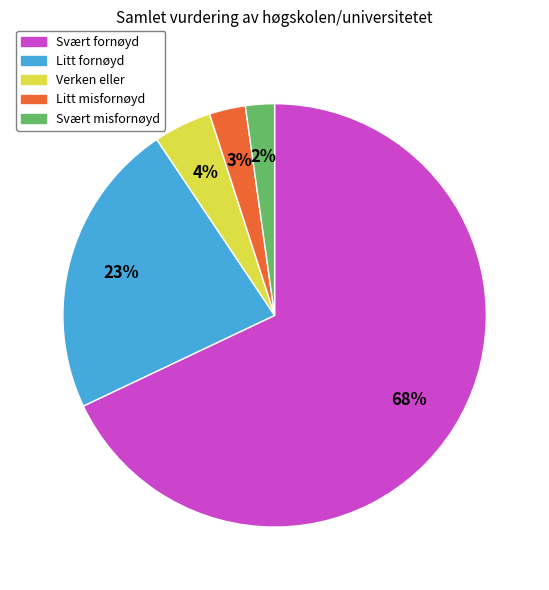

Does Svært fornøyd account for over 50% of the chart?

Yes